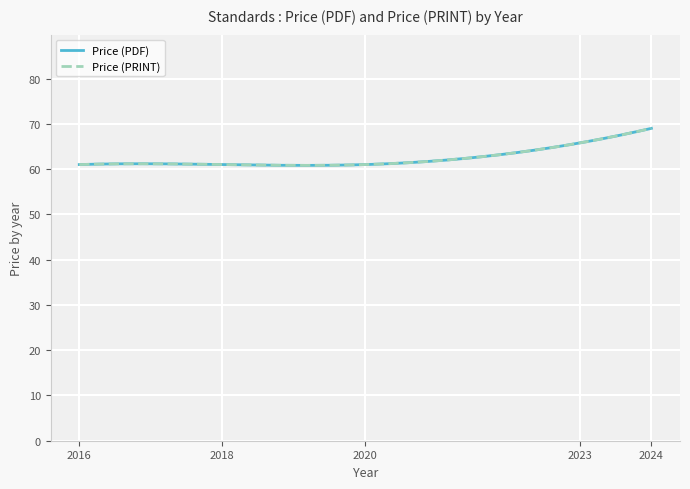

What is the average value of the Price (PDF) series?

63.7